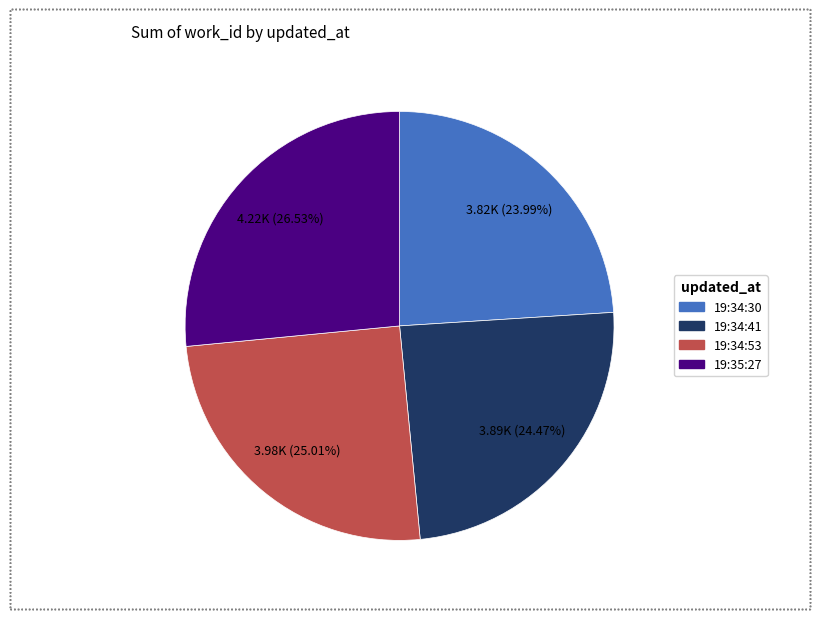

Does any single category account for the majority?

No